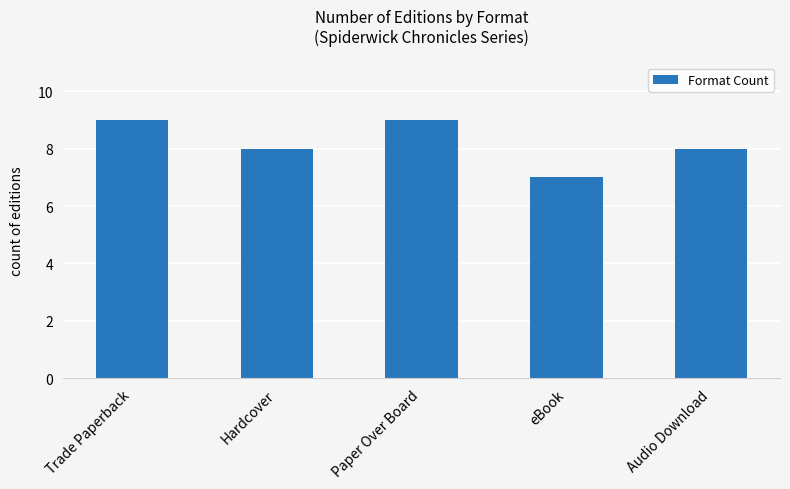

The chart shows a value of 2 at Audio Download. True or false?

False